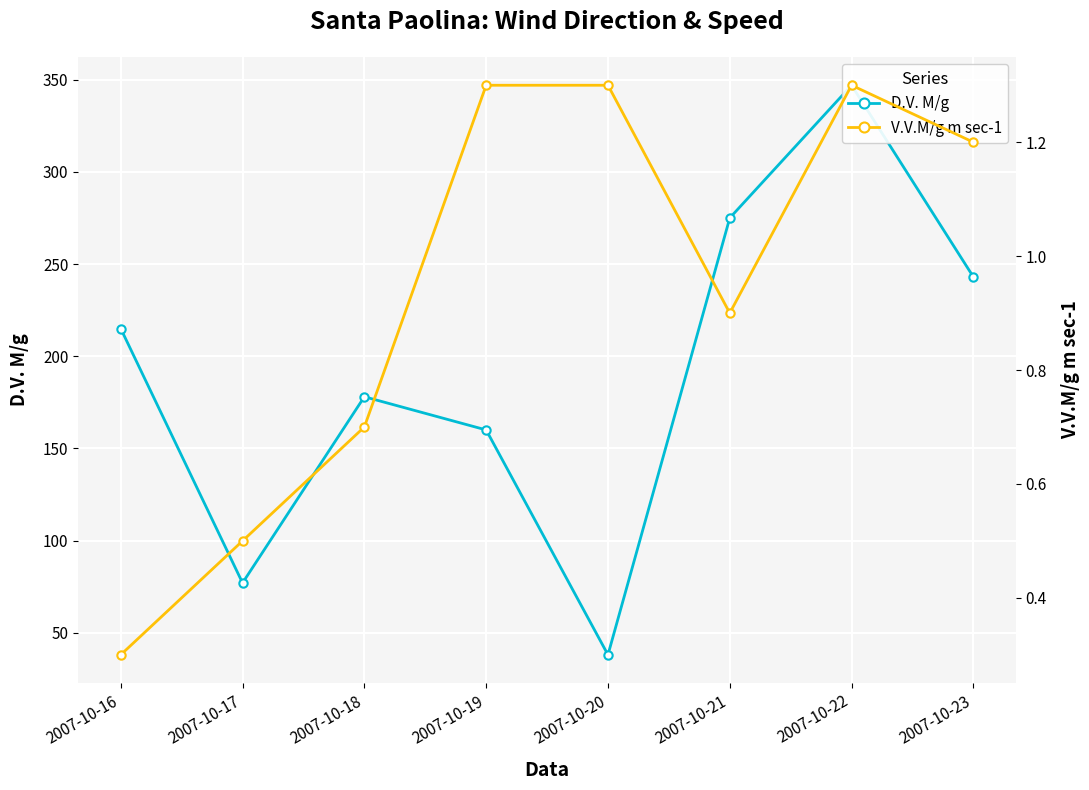

What is the value of the D.V. M/g point at the 4th from the left?

160.0